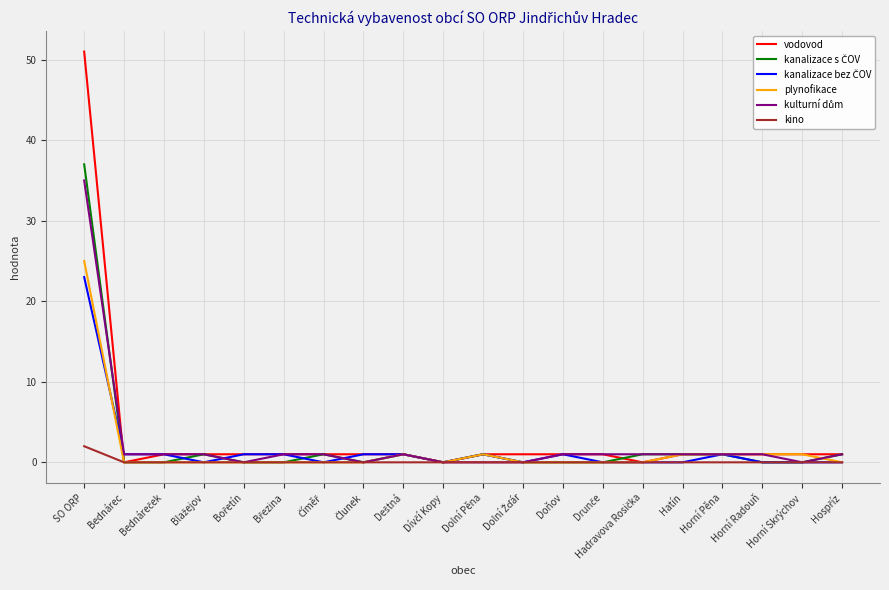

How many categories are shown in the chart?

20